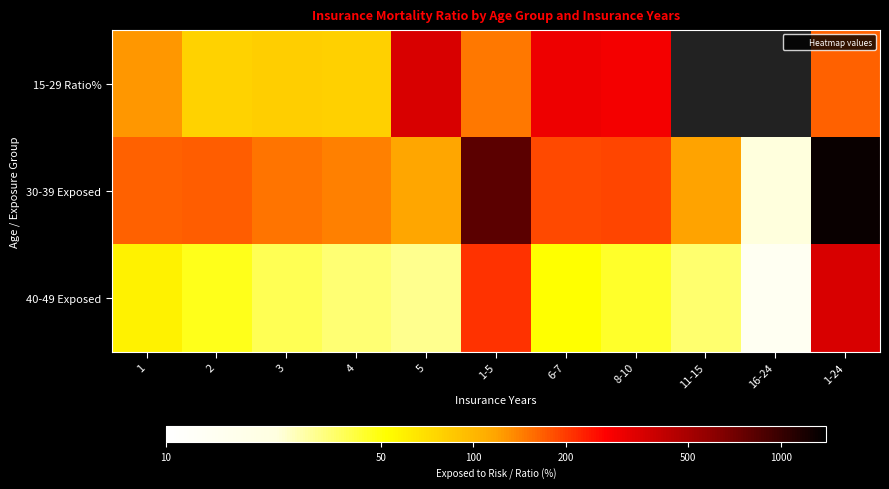

How many values in the 15-29 Ratio% series exceed 166?

3